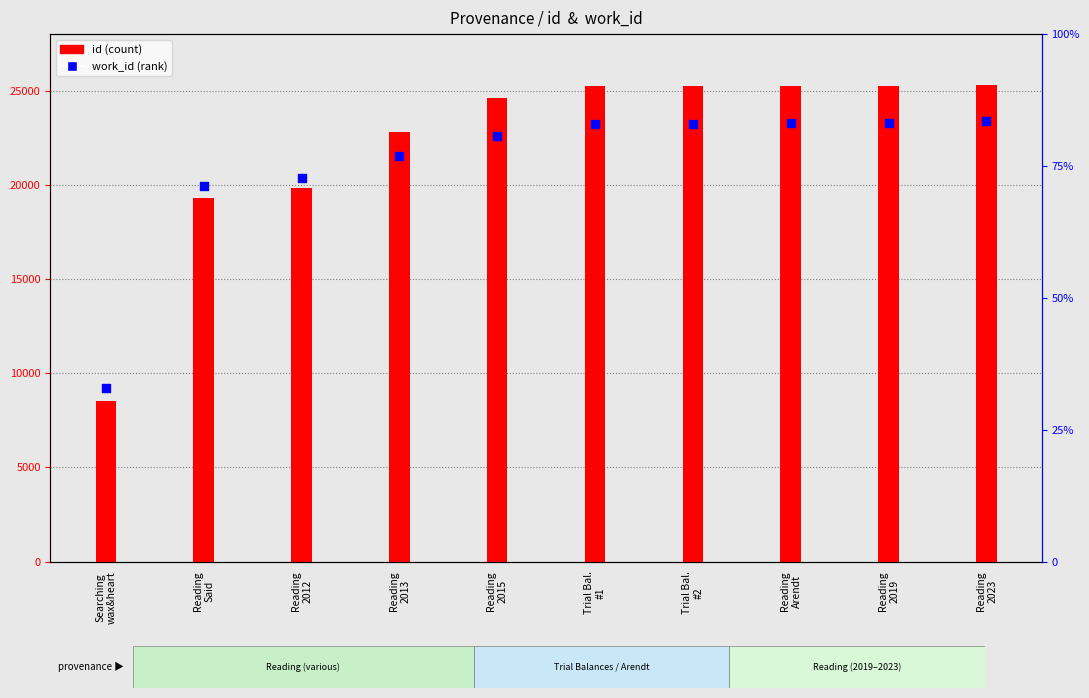

At how many categories does at least one series exceed 17932?

9